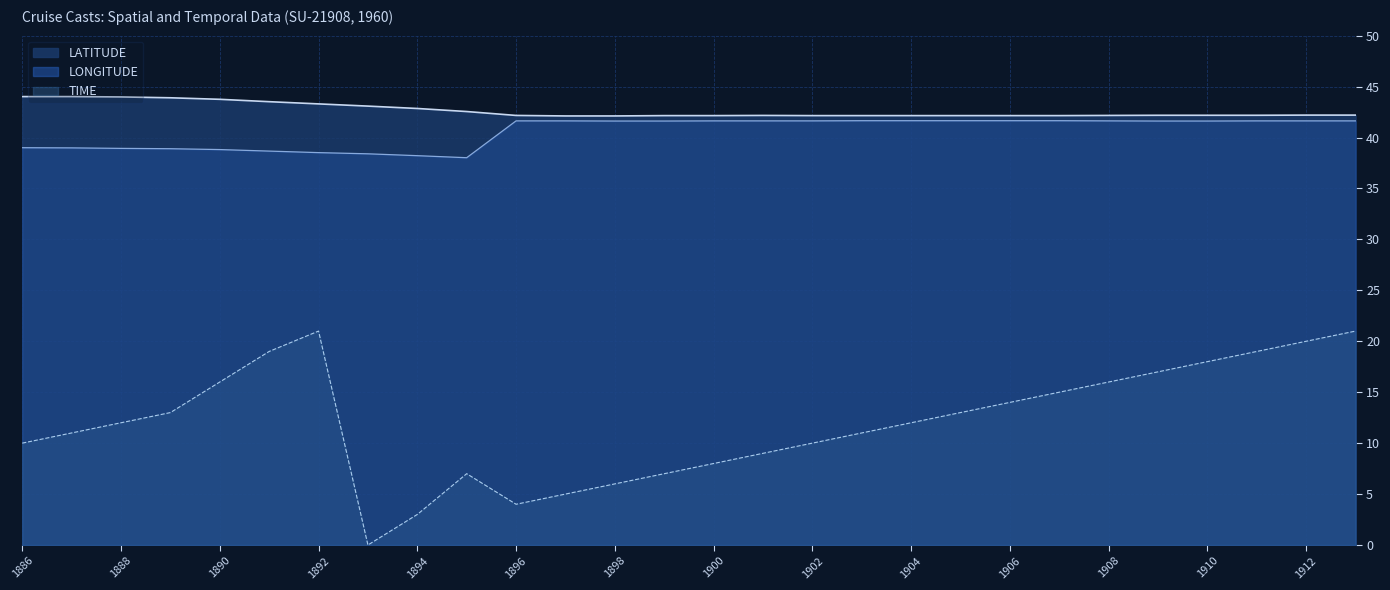

What is the sum of all LONGITUDE_line values?

1135.9